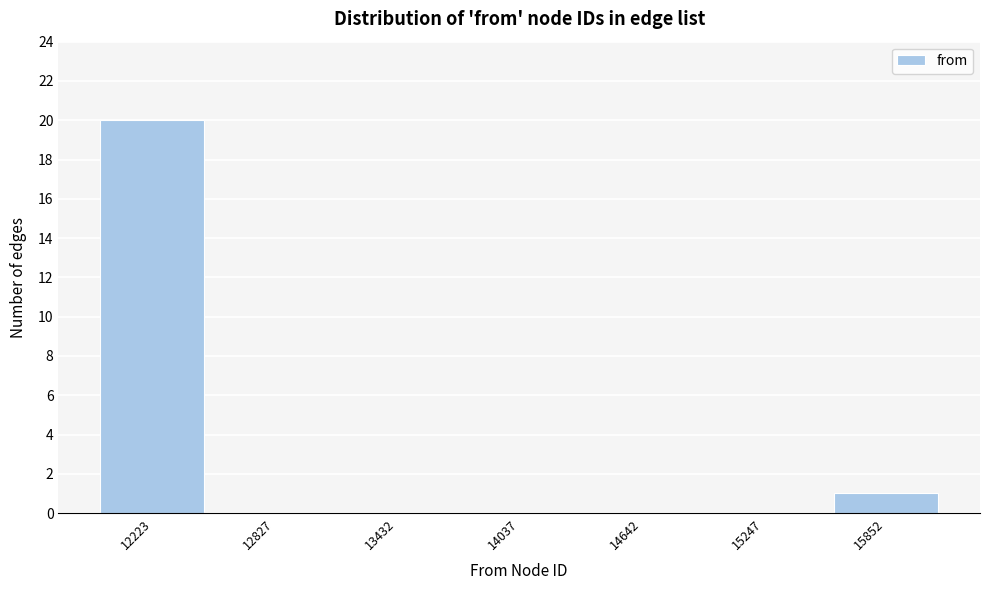

Reading left to right, extract all data points from this chart.

12223=20	12827=0	13432=0	14037=0	14642=0	15247=0	15852=1